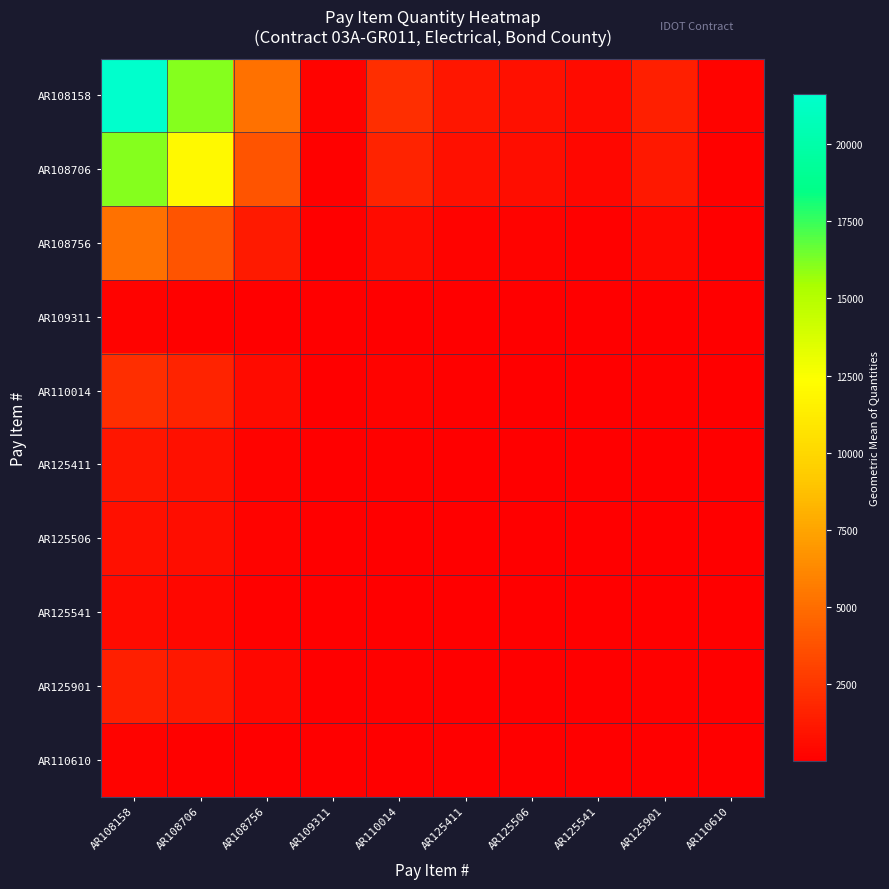

At AR108706, list the series in order from largest to smallest.

AR108158, AR108706, AR108756, AR110014, AR125901, AR125411, AR125506, AR125541, AR109311, AR110610